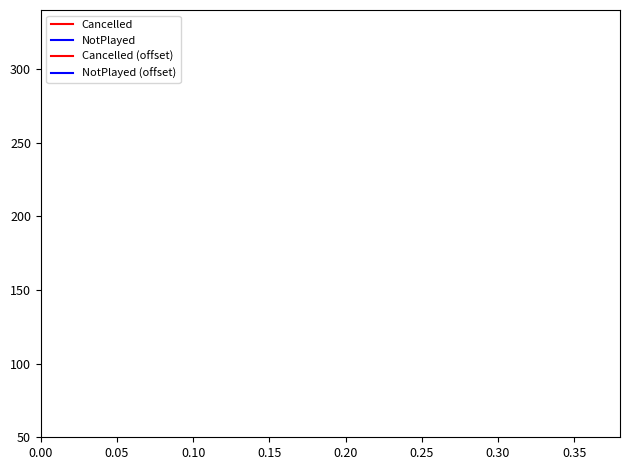

What are all the series names shown in the legend?

Cancelled, NotPlayed, Cancelled (offset), NotPlayed (offset)